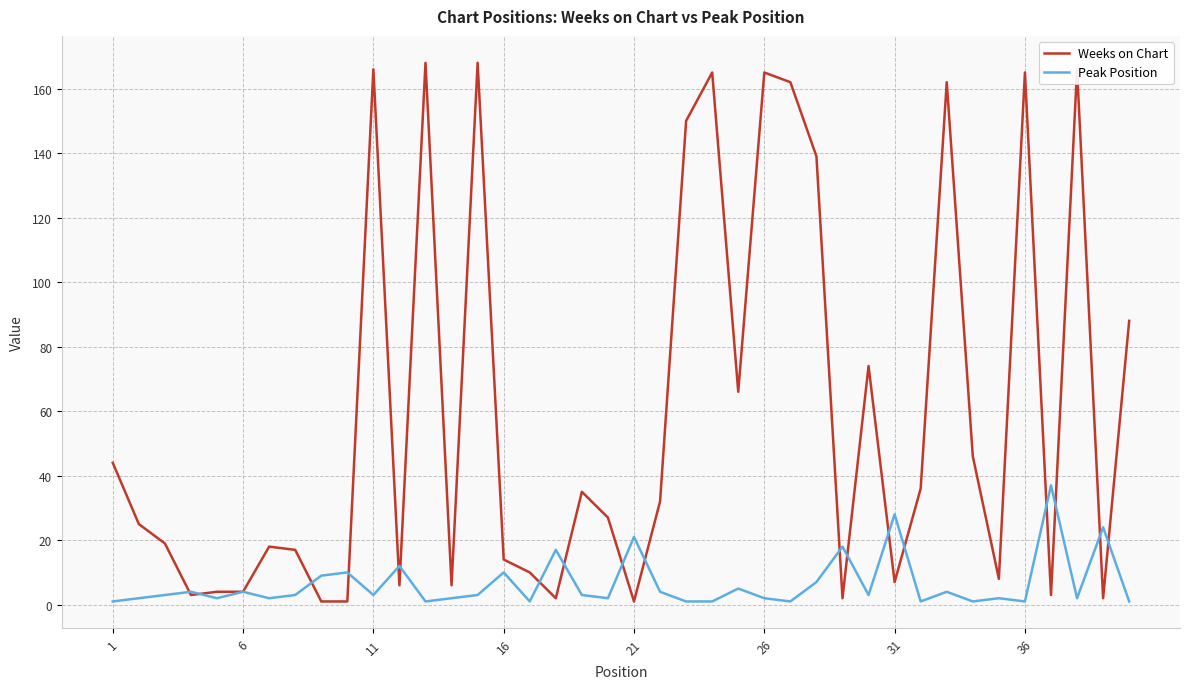

What is the average value of the Weeks on Chart series?

59